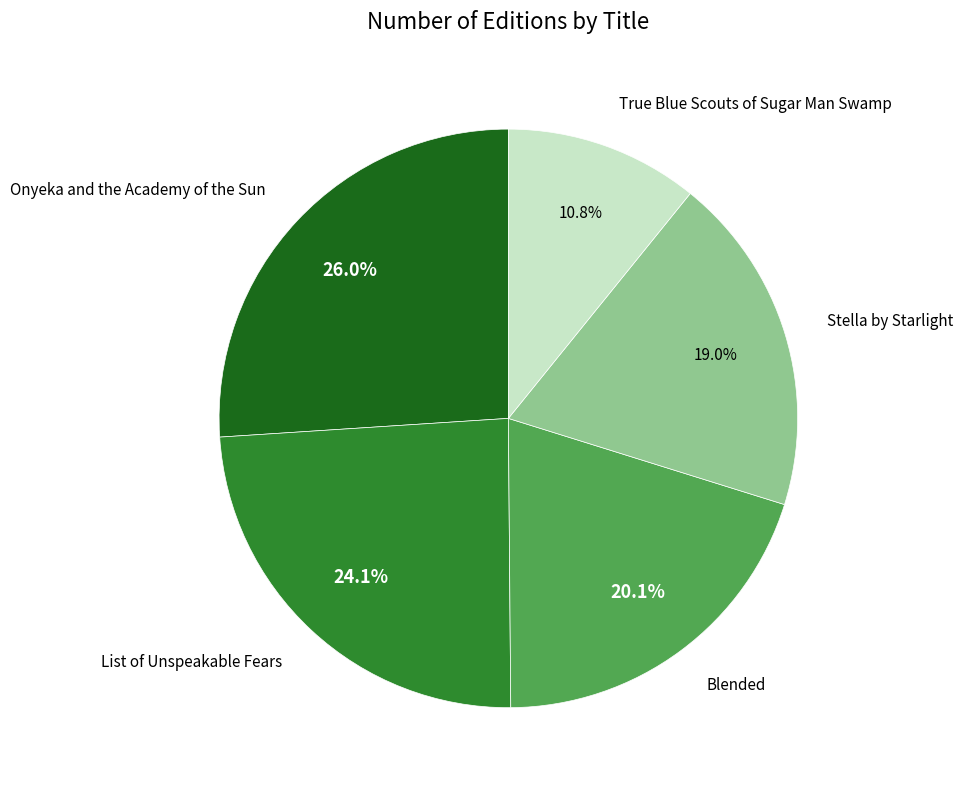

Does Onyeka and the Academy of the Sun represent more than half of the total?

No